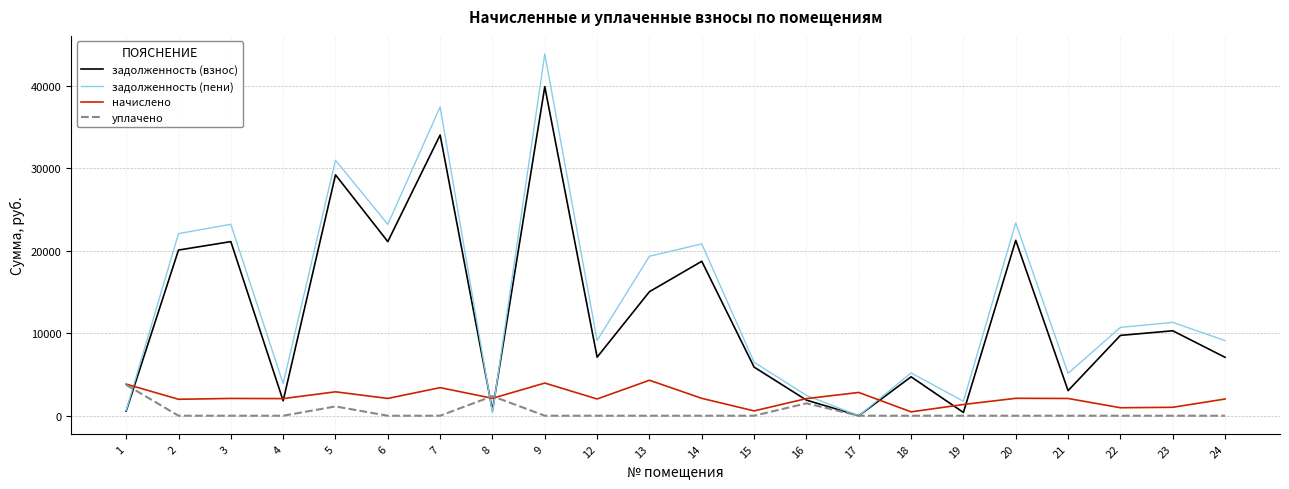

In задолженность (пени), how many points are lower than both neighbors (excluding endpoints)?

7